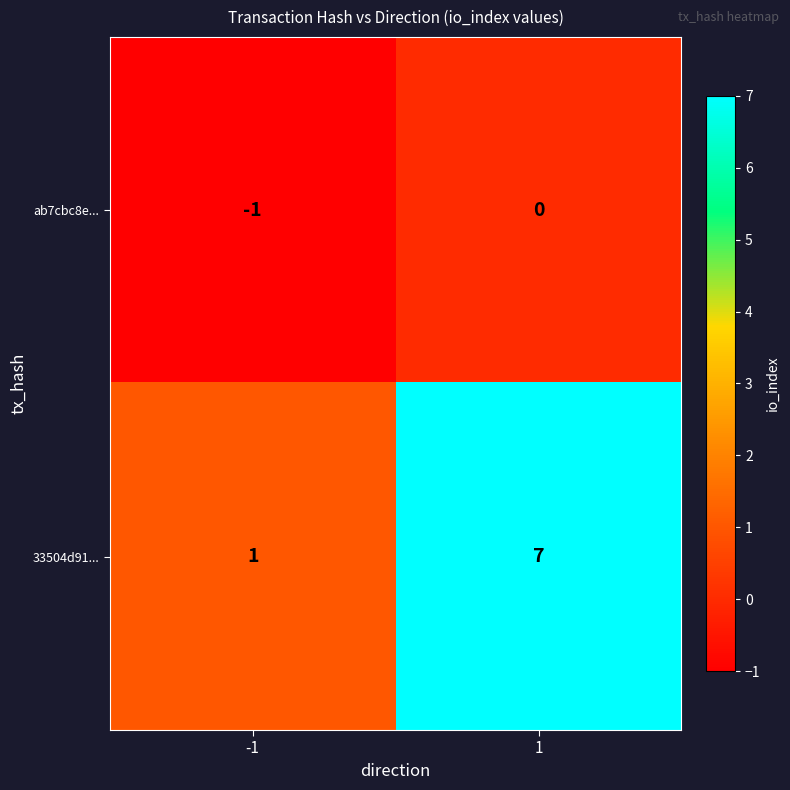

Count the number of categories in the chart.

2